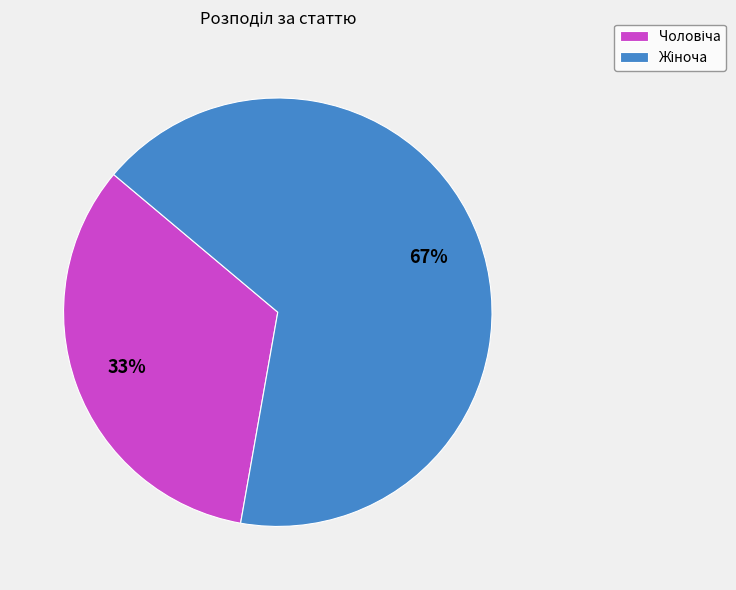

Does any single category account for the majority?

Yes